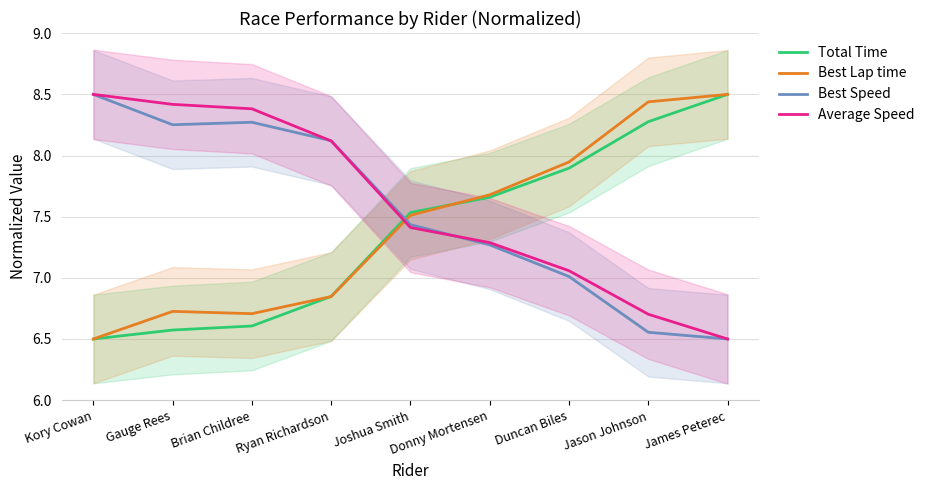

Which label corresponds to the smallest value in the chart?

Kory Cowan